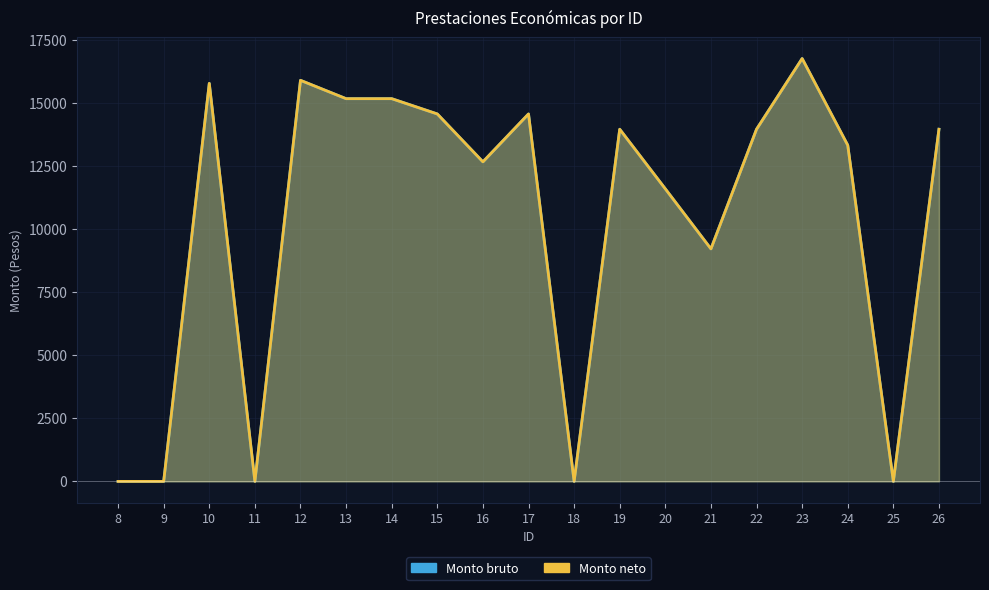

What is the difference between the second highest and minimum values in the Monto neto series?

15913.6